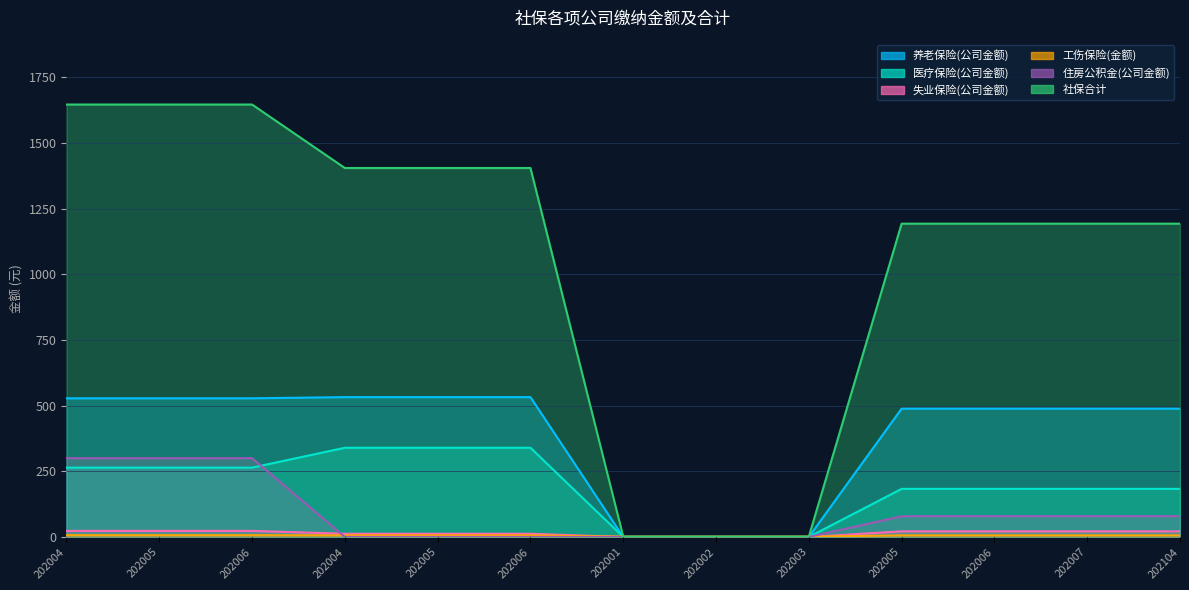

Does the chart display data point markers on the line(s)?

No